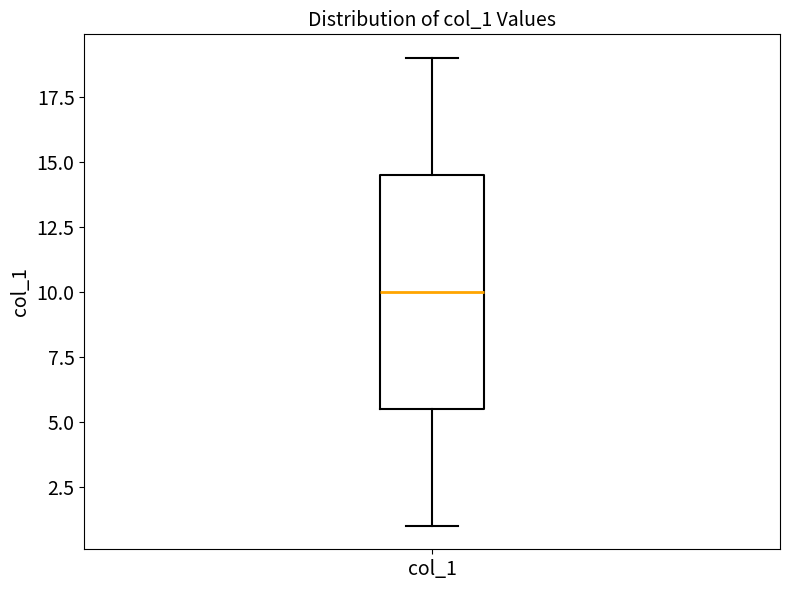

Where does the median line of the box for col_1 sit on the y-axis? The values are not printed on the chart, so give them approximately, as read against the axis.

10.0